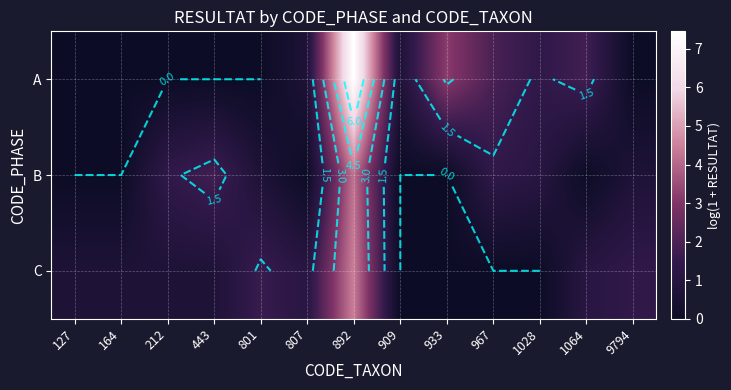

Rank the series by their average value, from lowest to highest.

B, C, A